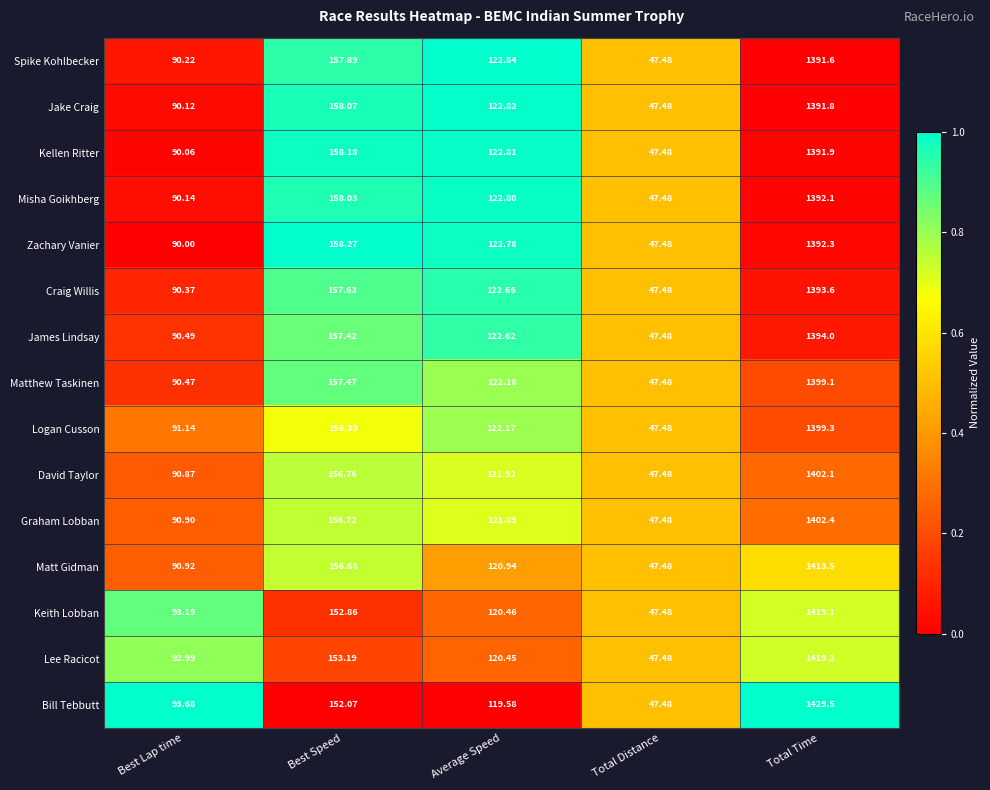

Between Best Lap time and Best Speed, which series saw the biggest shift?

Zachary Vanier